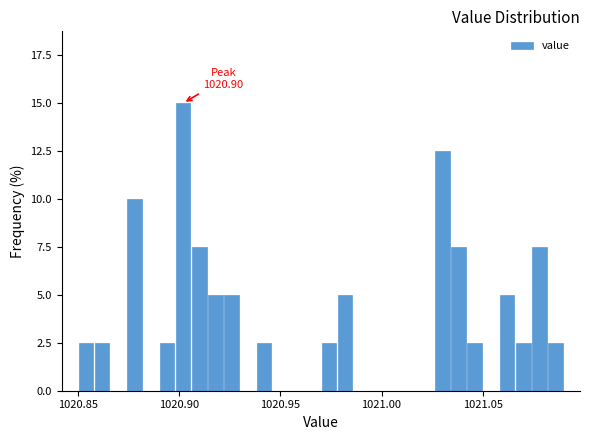

Around what value on the x-axis is the tallest bar? Give the approximate position of its centre, as read against the axis.

1020.900